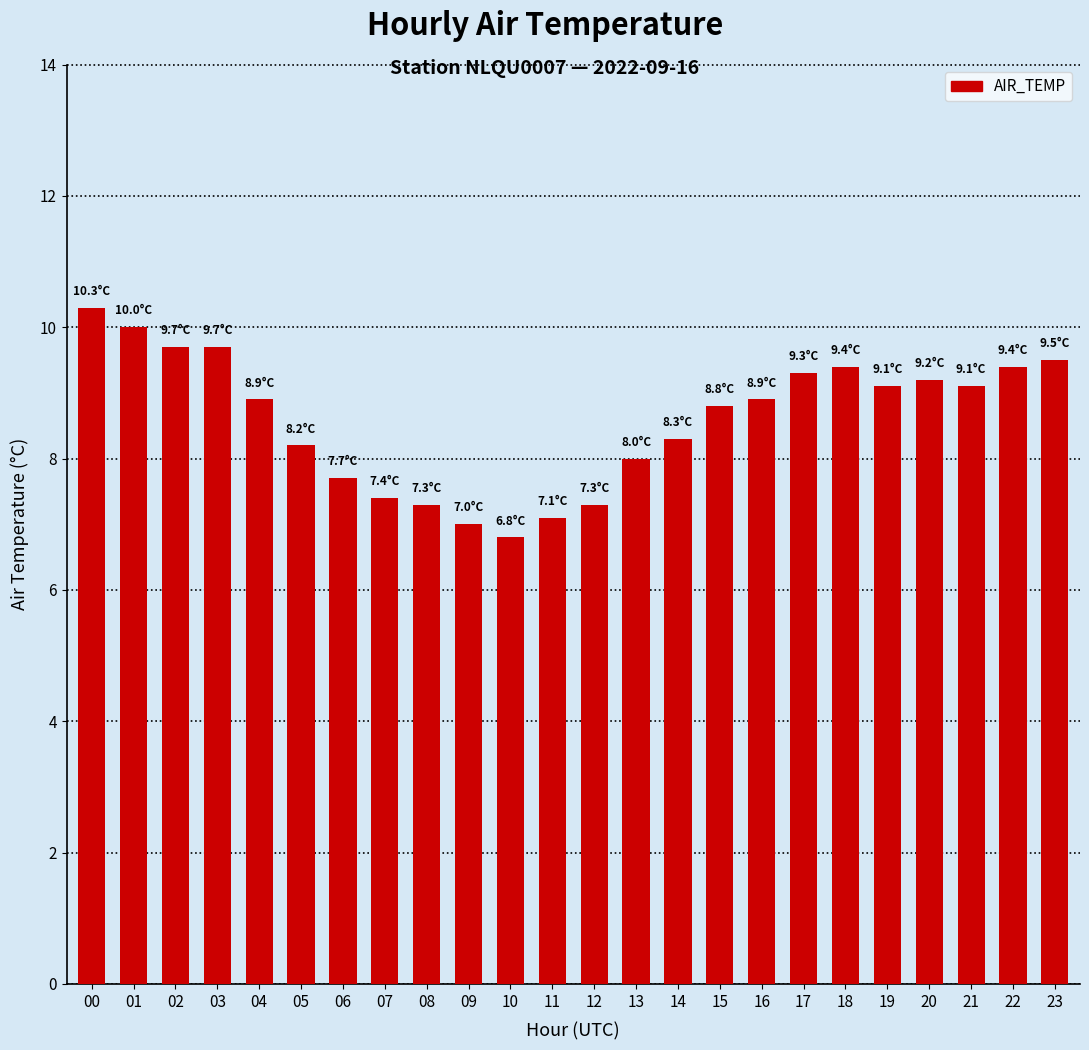

What is the greatest value displayed?

10.3